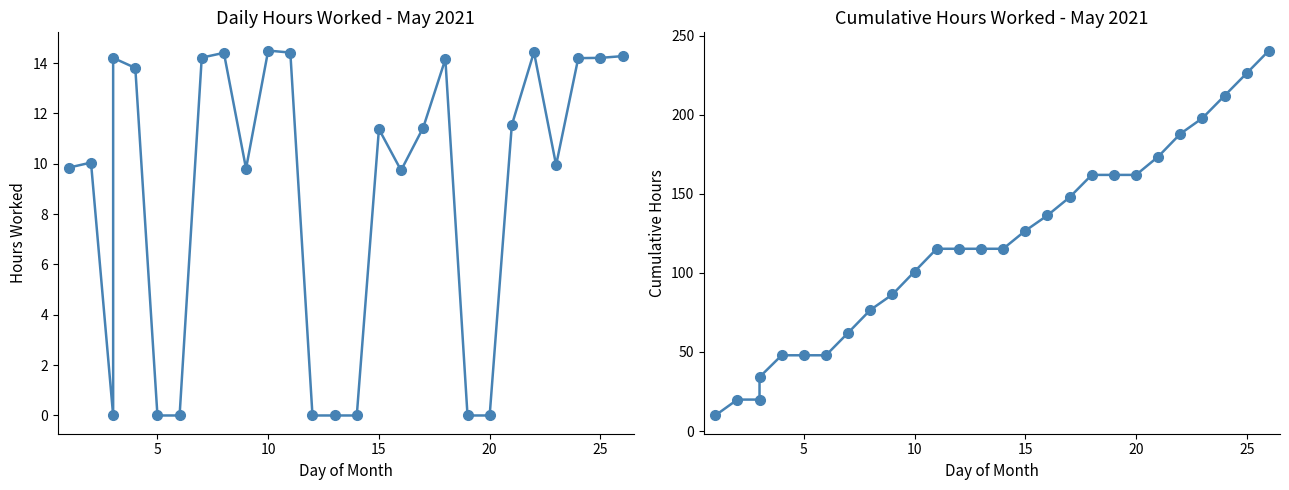

How many categories are shown in the chart?

27